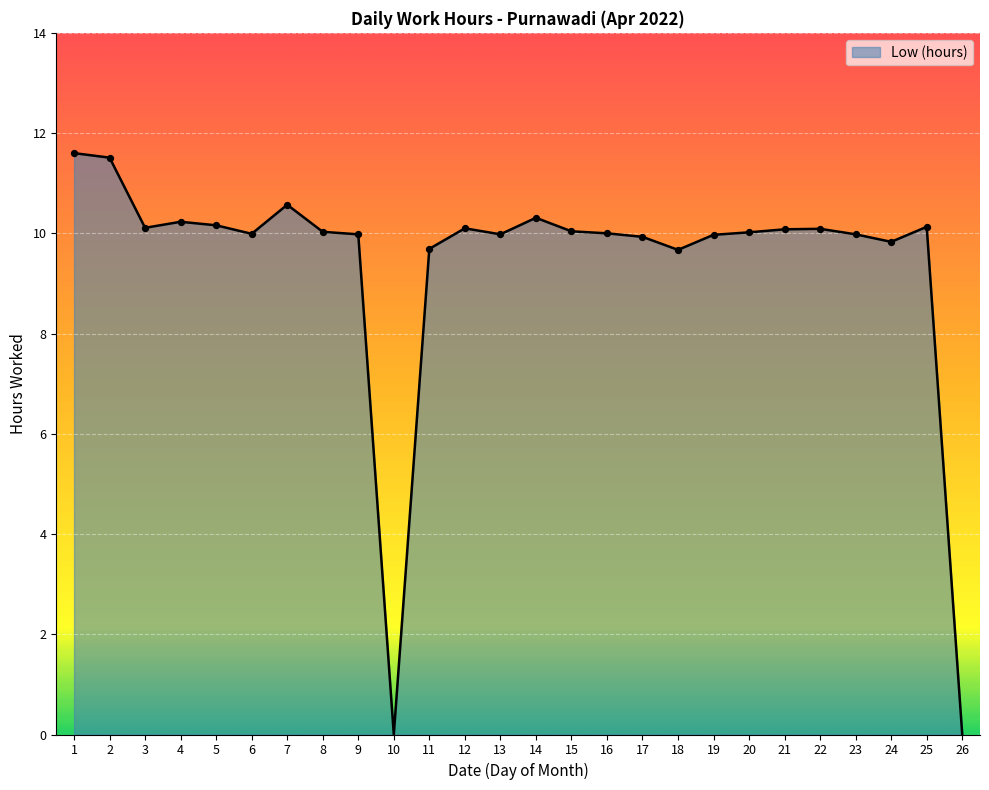

Approximately how many times larger is the value at 12 compared to 20?

1.0